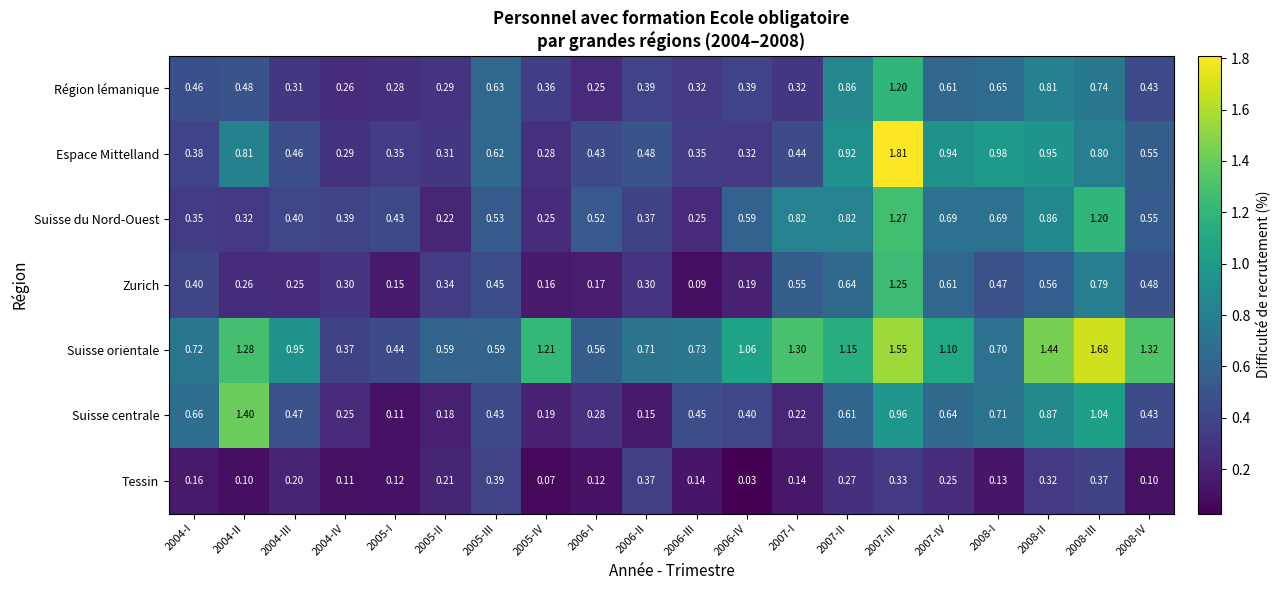

Which series has the widest spread of values?

Espace Mittelland